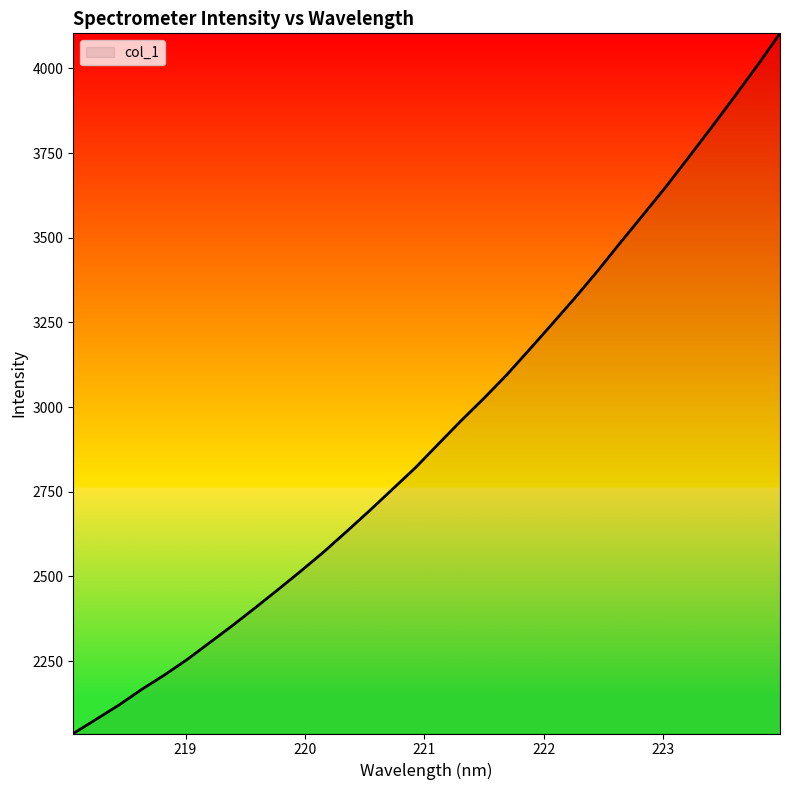

What is the minimum value shown in the chart?

2036.2